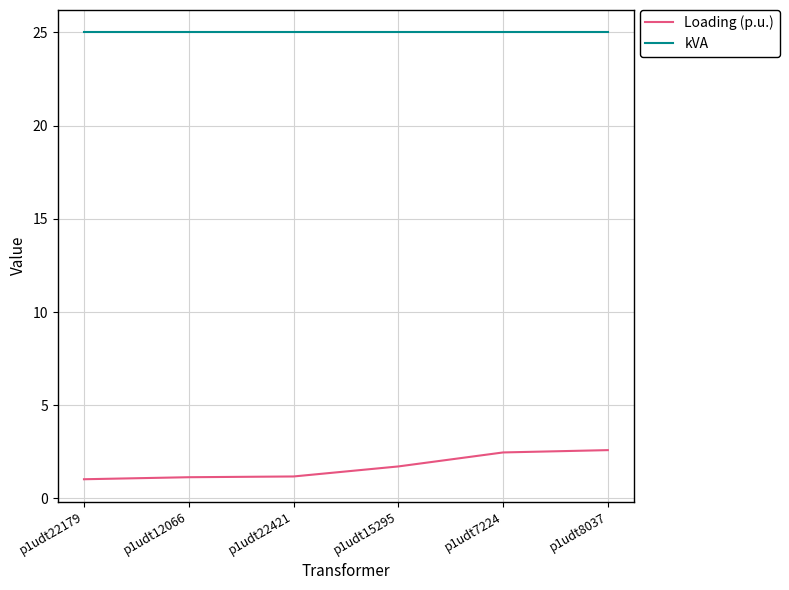

What is the sum of all Loading (p.u.) values?

10.1